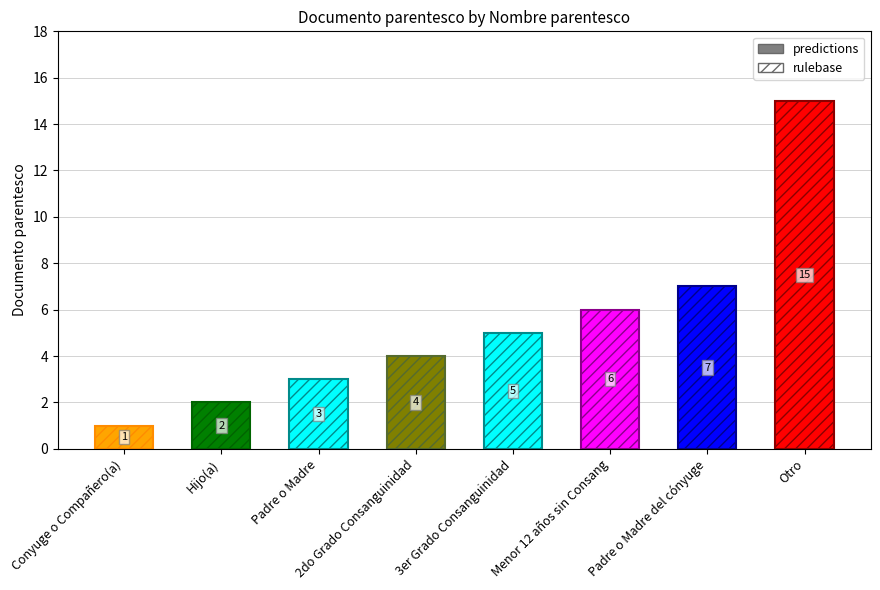

What is the change in value from Padre o Madre to Menor 12 años sin Consang?

+3